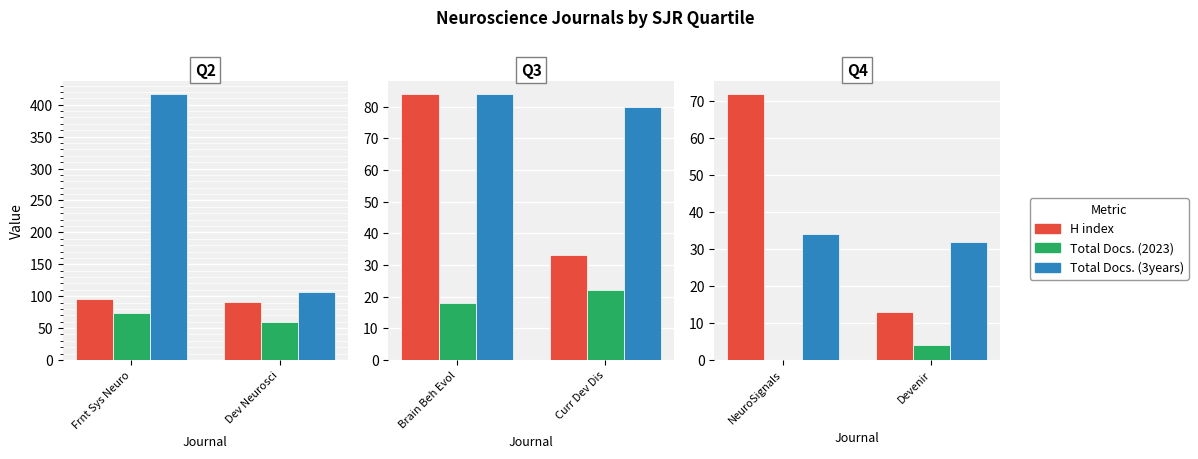

List the labels in order of Total Docs. (3years) value, smallest first.

Q4, Q4, Q3, Q3, Q2, Q2